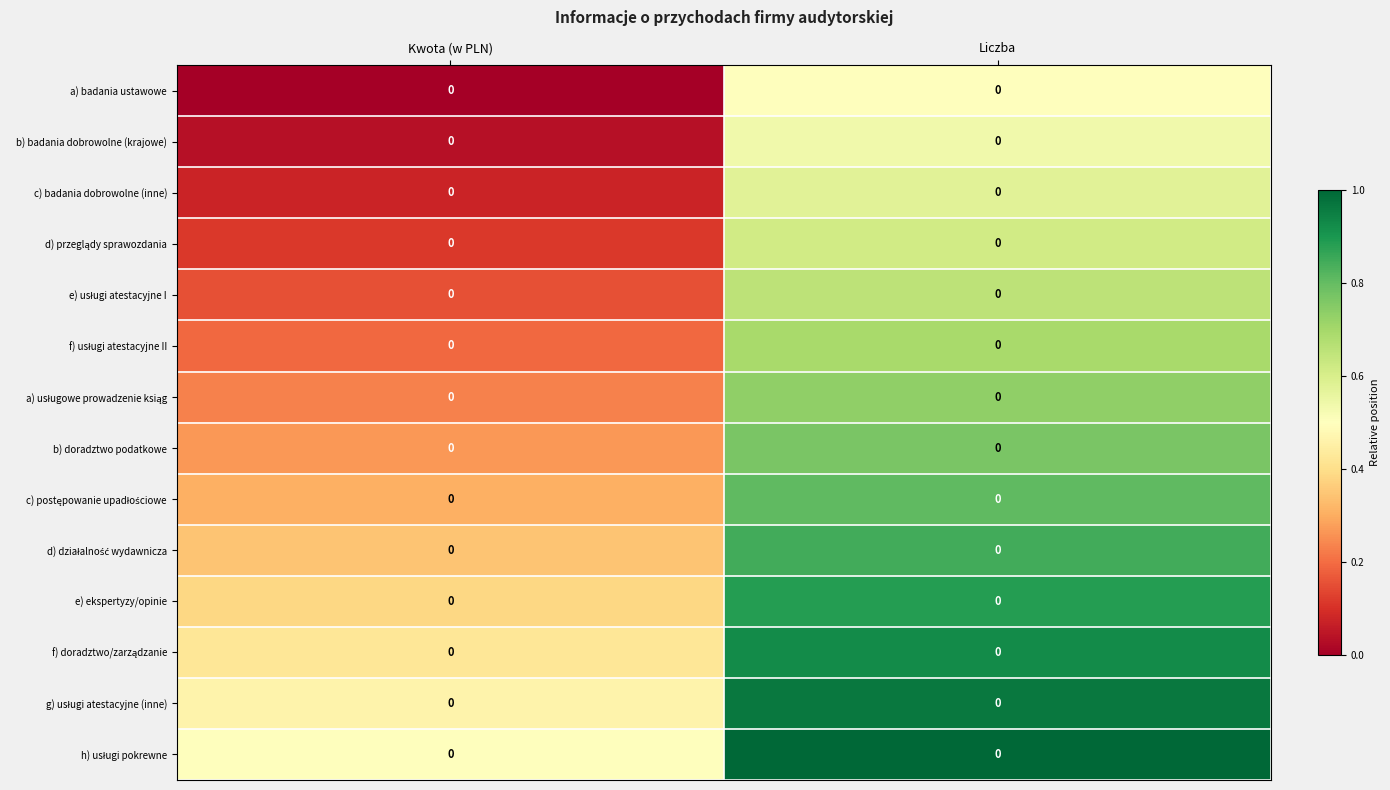

Is it true that a) badania ustawowe equals 0.2 at Liczba?

False